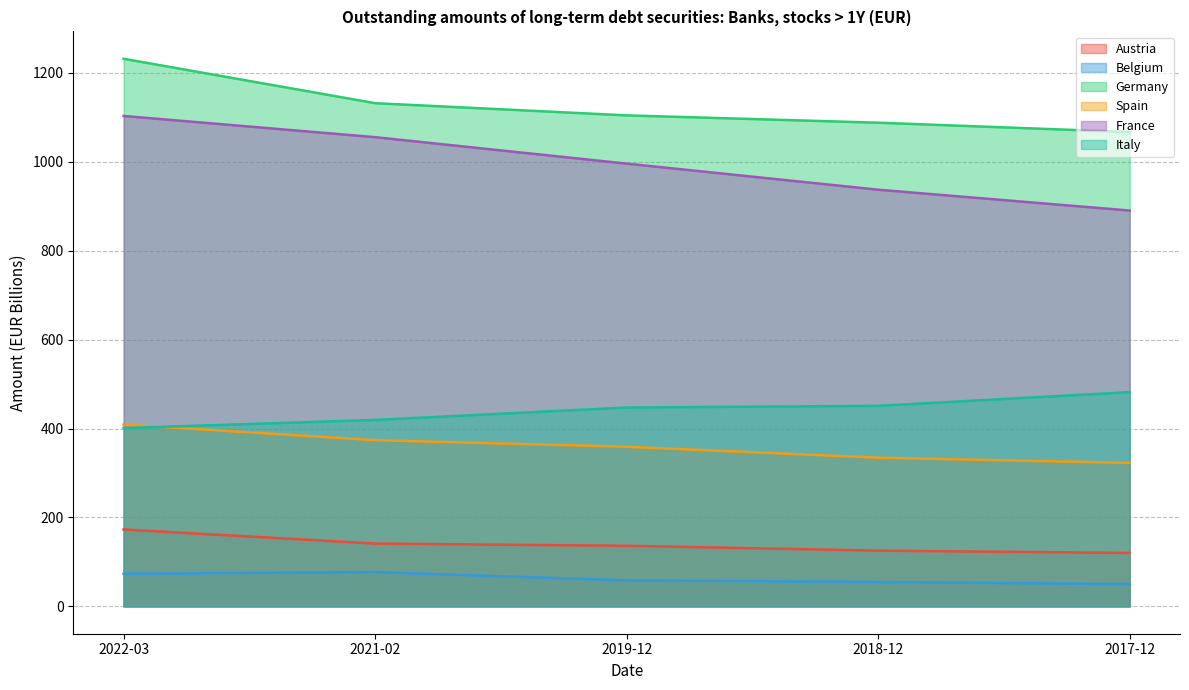

Count the number of data series in this chart.

6